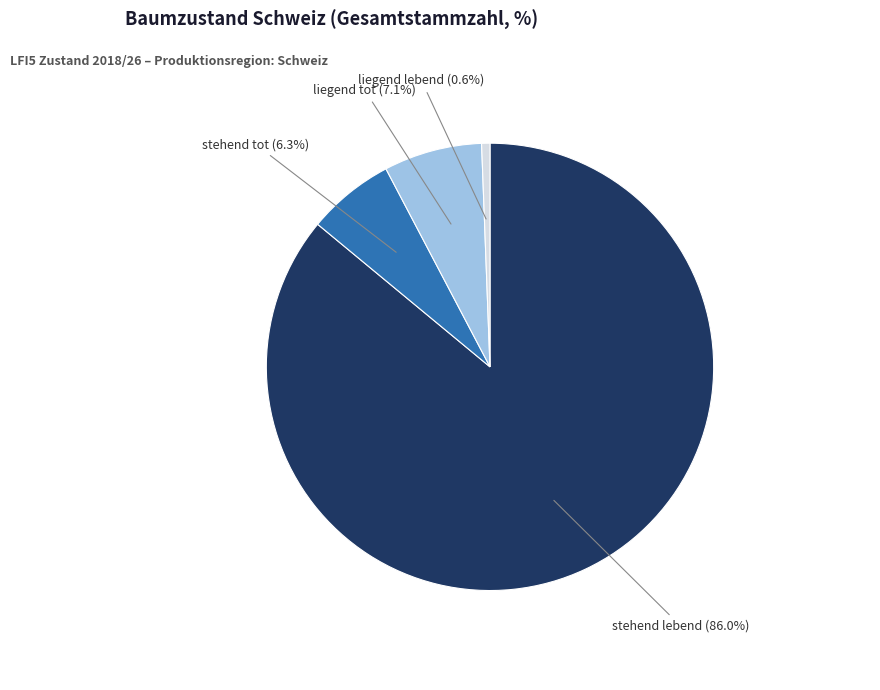

What is the ratio of the value at stehend lebend (86.0%) to the value at liegend tot (7.1%)?

12.1